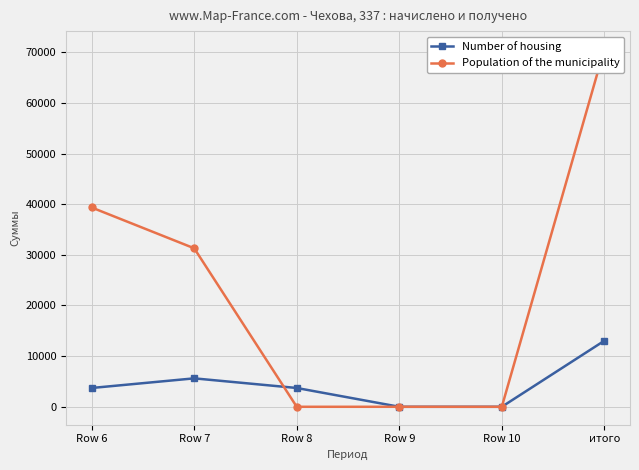

Which series has the largest total across all categories?

Population of the municipality